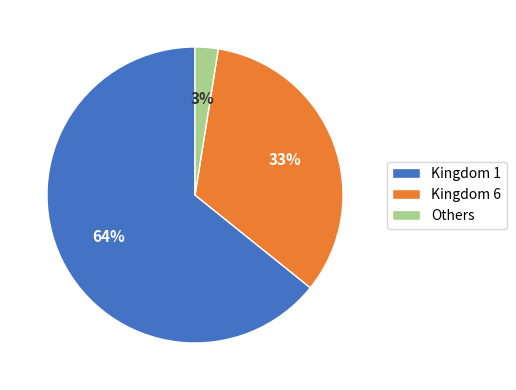

To the nearest percent, what is the average slice percentage?

33%